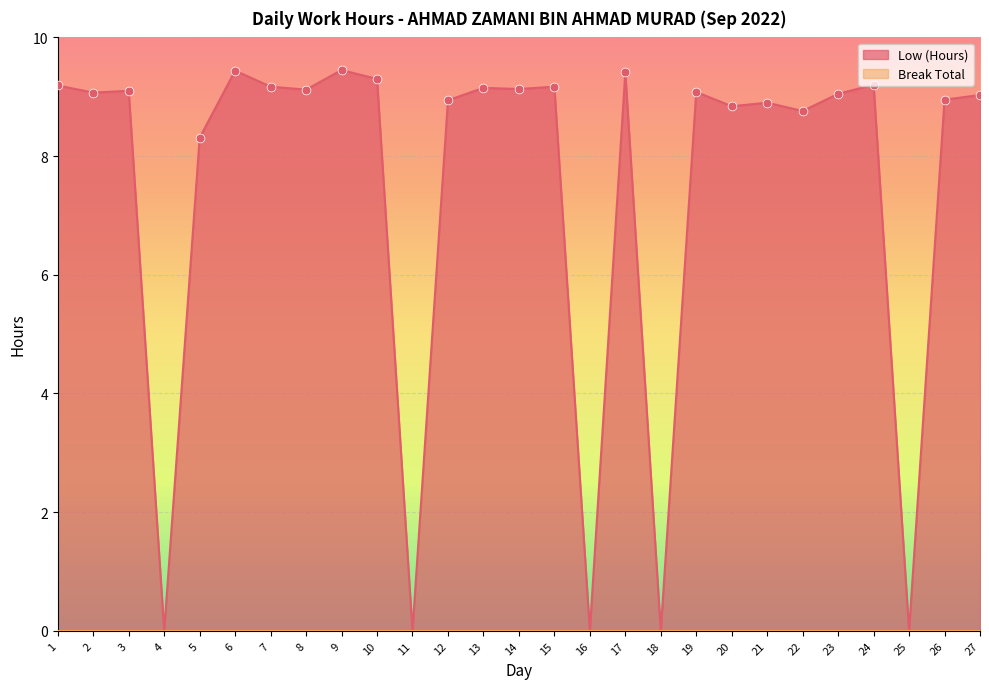

What is the change in value from 17 to 19?

-0.3